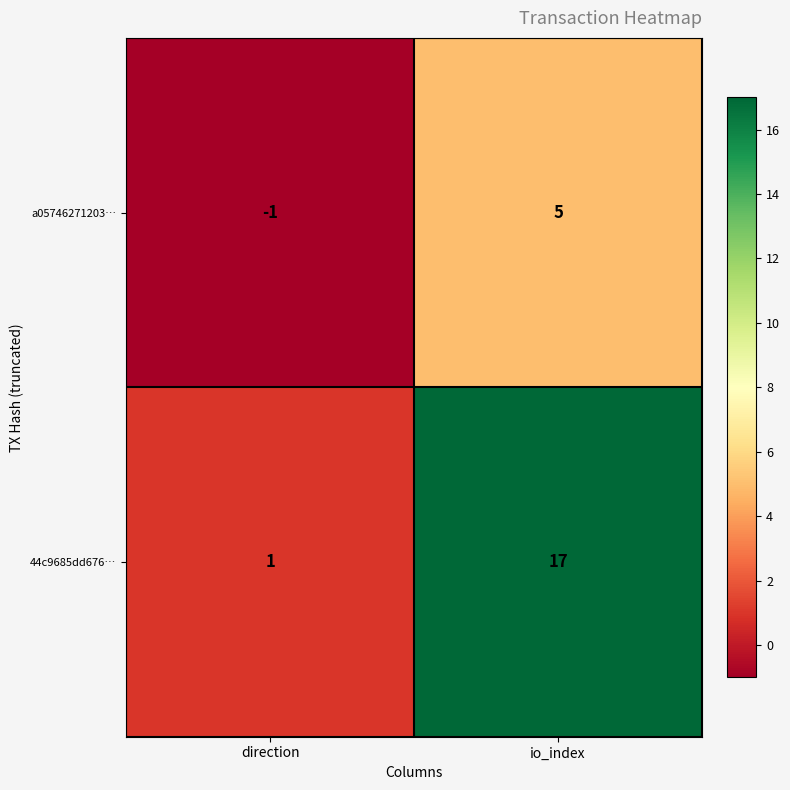

Which series has the largest total across all categories?

44c9685dd676…